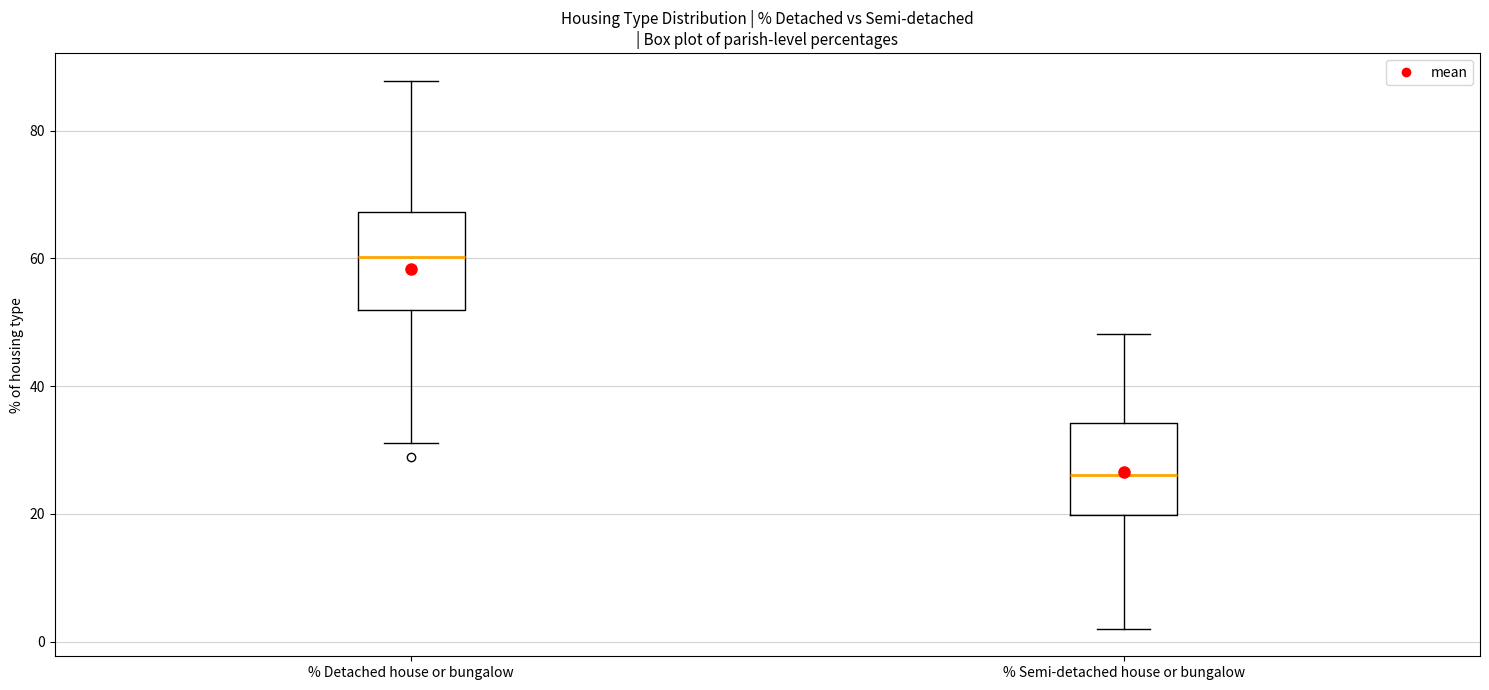

Reading left to right, read every box against the y-axis: the position of its median line, the range the box covers, and the ends of its whiskers. The values are not printed on the chart, so give them approximately, as read against the axis.

% Detached house or bungalow: median 60, box 52 to 68, whiskers 32 to 88
% Semi-detached house or bungalow: median 26, box 20 to 34, whiskers 2 to 48